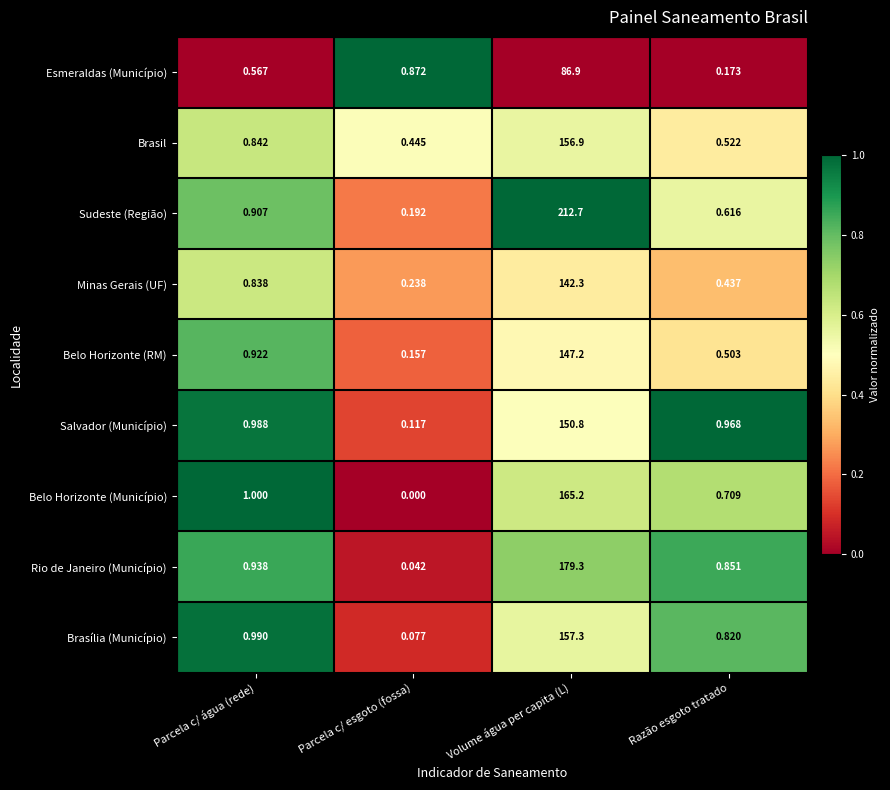

Rank the categories by Brasília (Município) value from lowest to highest.

Parcela c/ esgoto (fossa), Razão esgoto tratado, Parcela c/ água (rede), Volume água per capita (L)